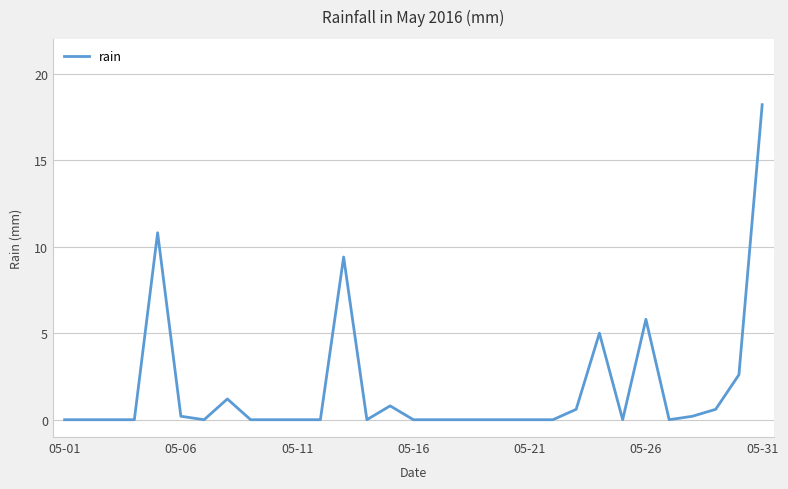

What is the difference between the maximum and minimum values?

18.2